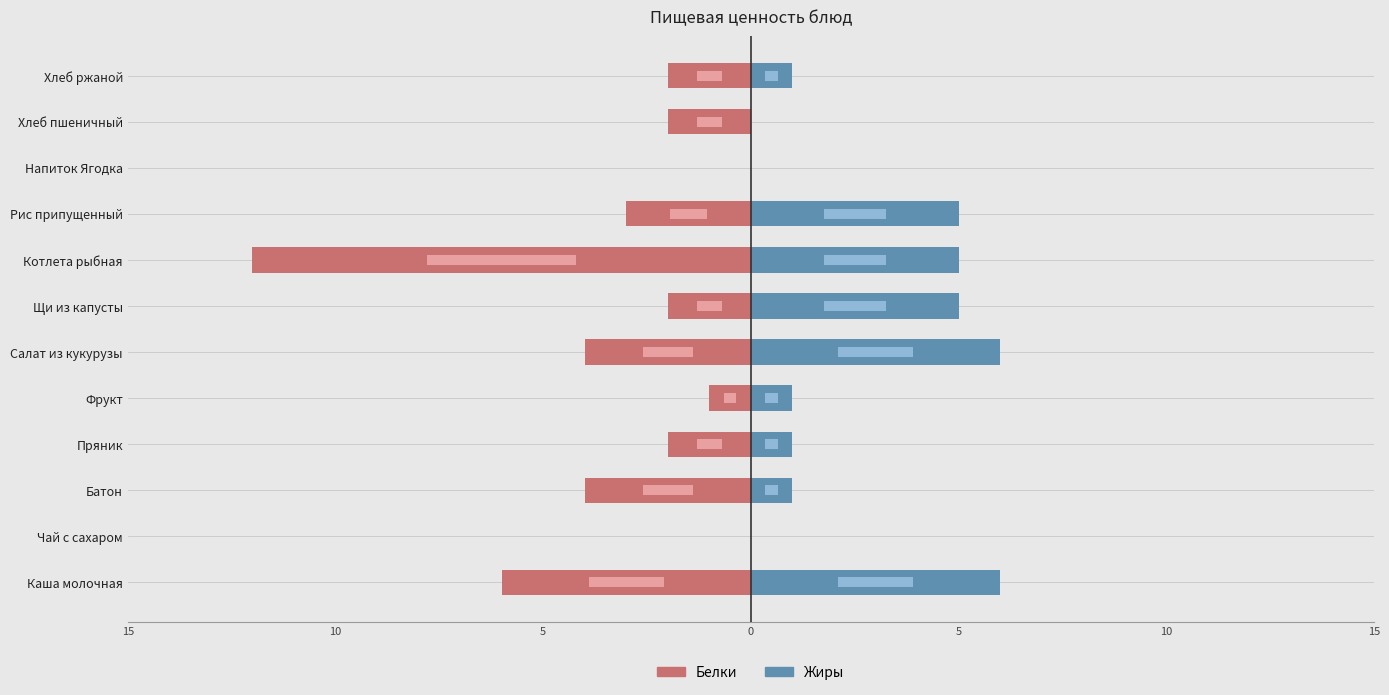

What is the difference between the maximum and minimum values in the Белки series?

12